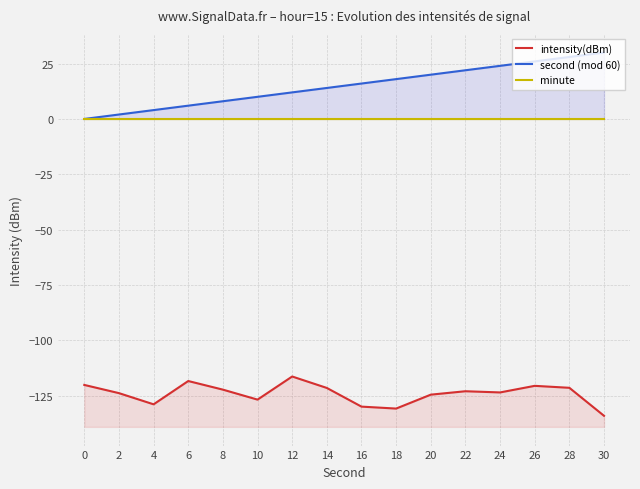

At how many categories does at least one series exceed -56?

16